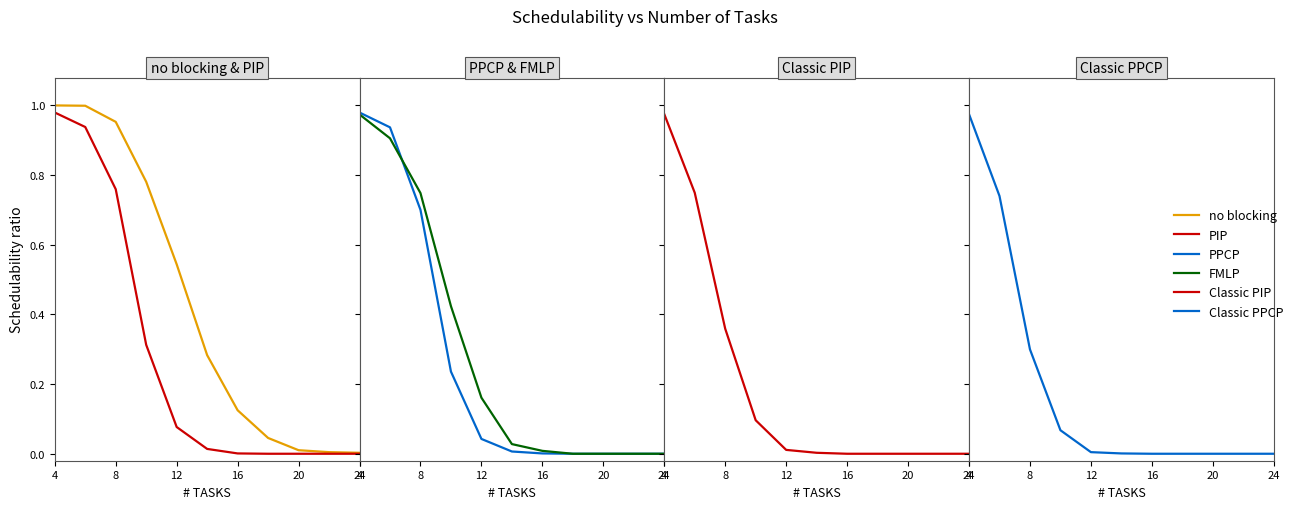

What are all the series names shown in the legend?

no blocking, PIP, PPCP, FMLP, Classic PIP, Classic PPCP